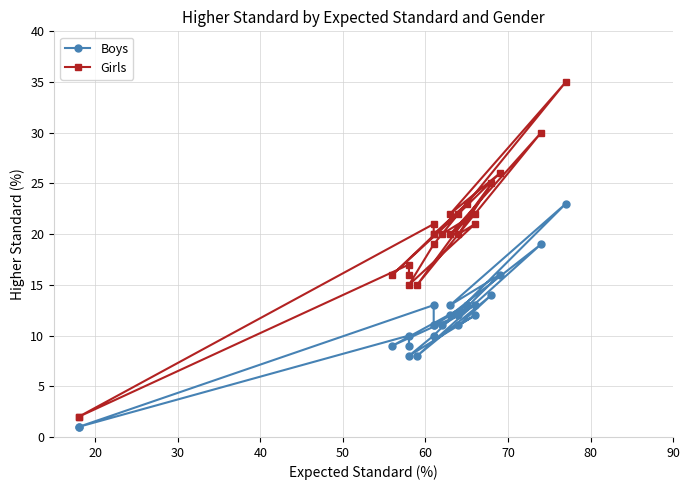

What is the average value of the Girls series?

20